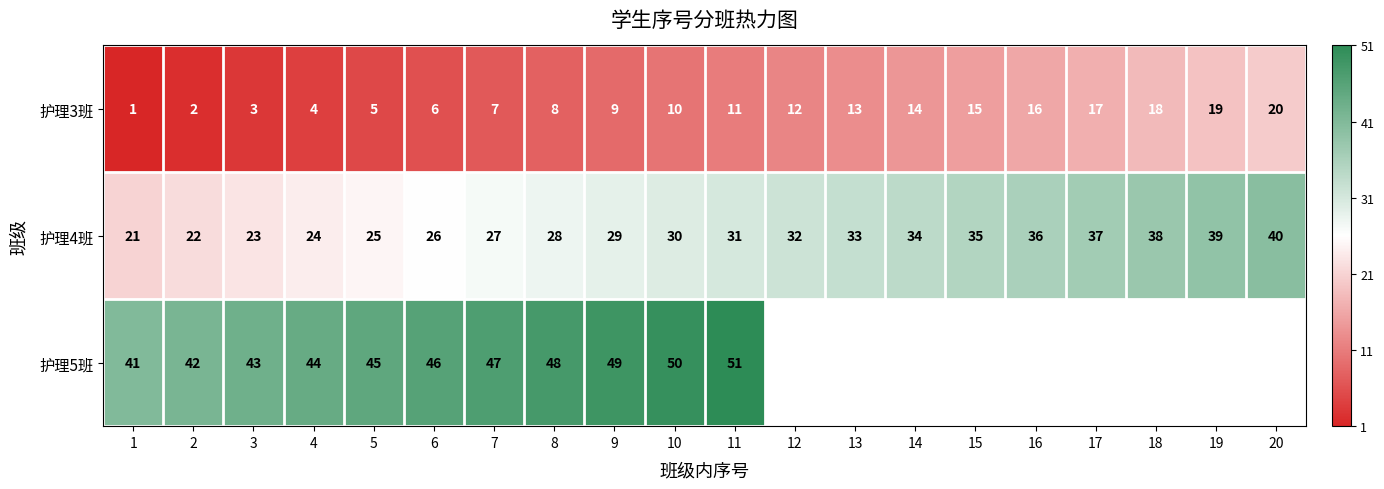

What is the total value across all series at 4?

72